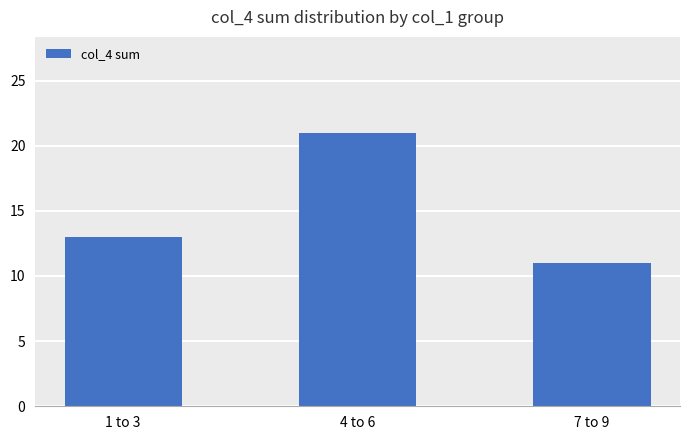

What is the maximum value shown in the chart?

21